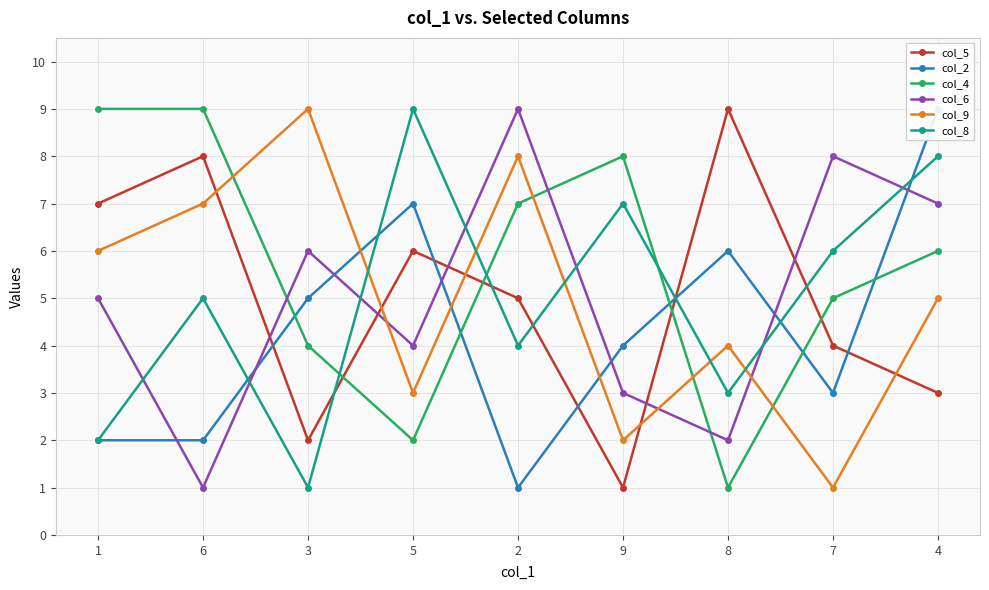

True or false: col_5 and col_6 cross at least once.

True